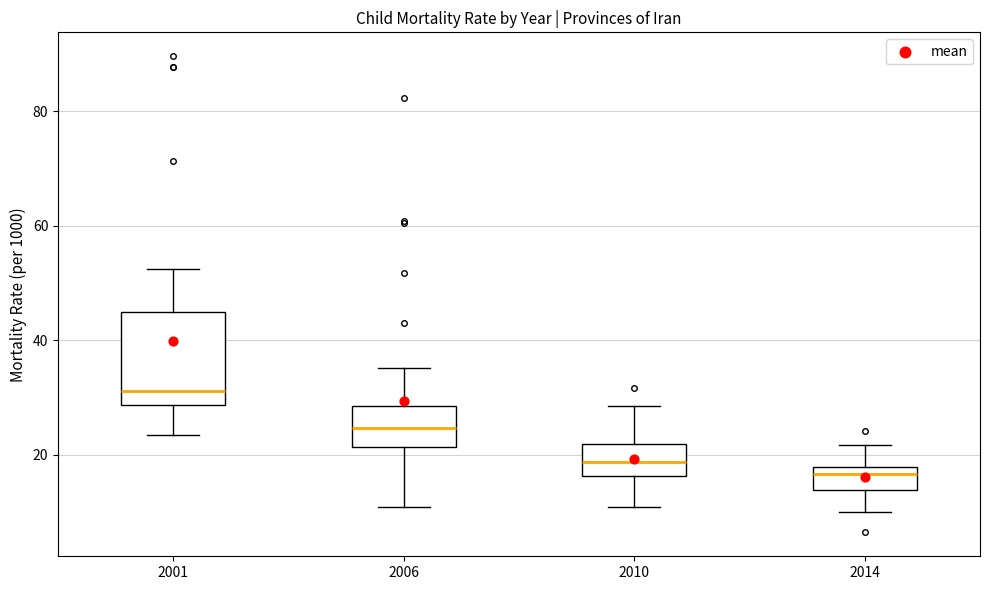

Reading left to right, read every box against the y-axis: the position of its median line, the range the box covers, and the ends of its whiskers. The values are not printed on the chart, so give them approximately, as read against the axis.

2001: median 32, box 28 to 44, whiskers 24 to 52
2006: median 24, box 22 to 28, whiskers 10 to 36
2010: median 18, box 16 to 22, whiskers 10 to 28
2014: median 16, box 14 to 18, whiskers 10 to 22